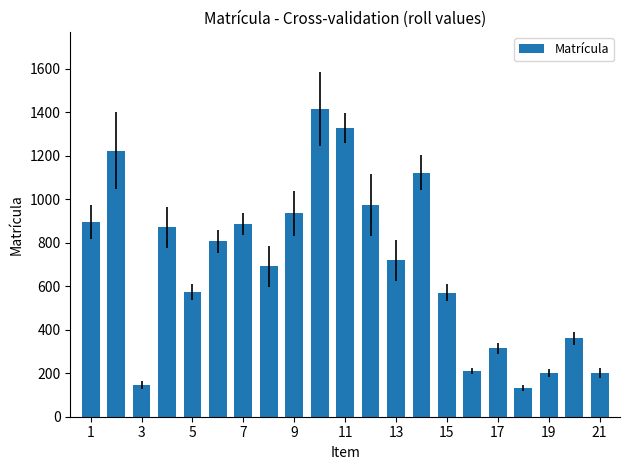

What is the minimum value shown in the chart?

132